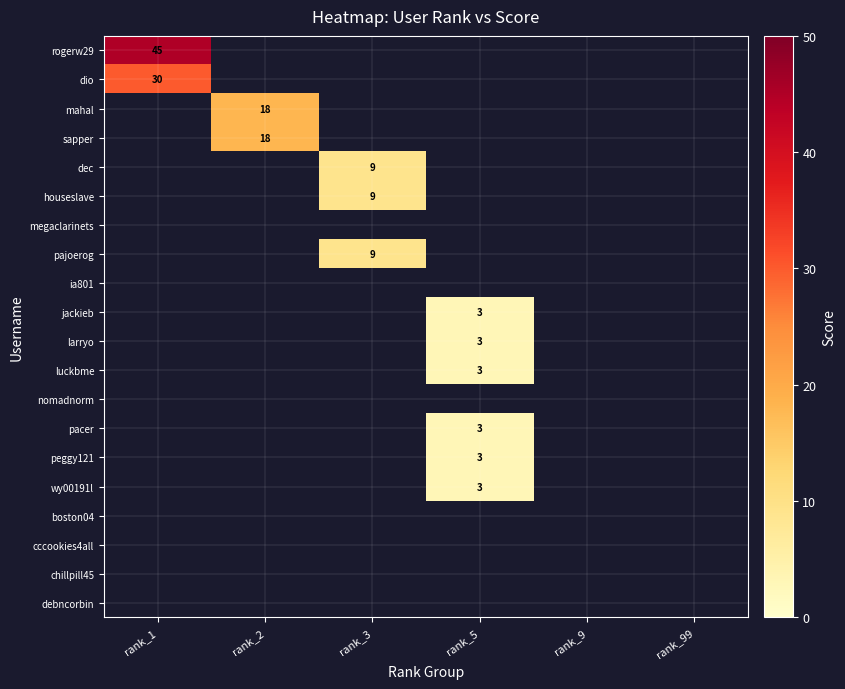

What is the minimum value shown in the chart?

3.0